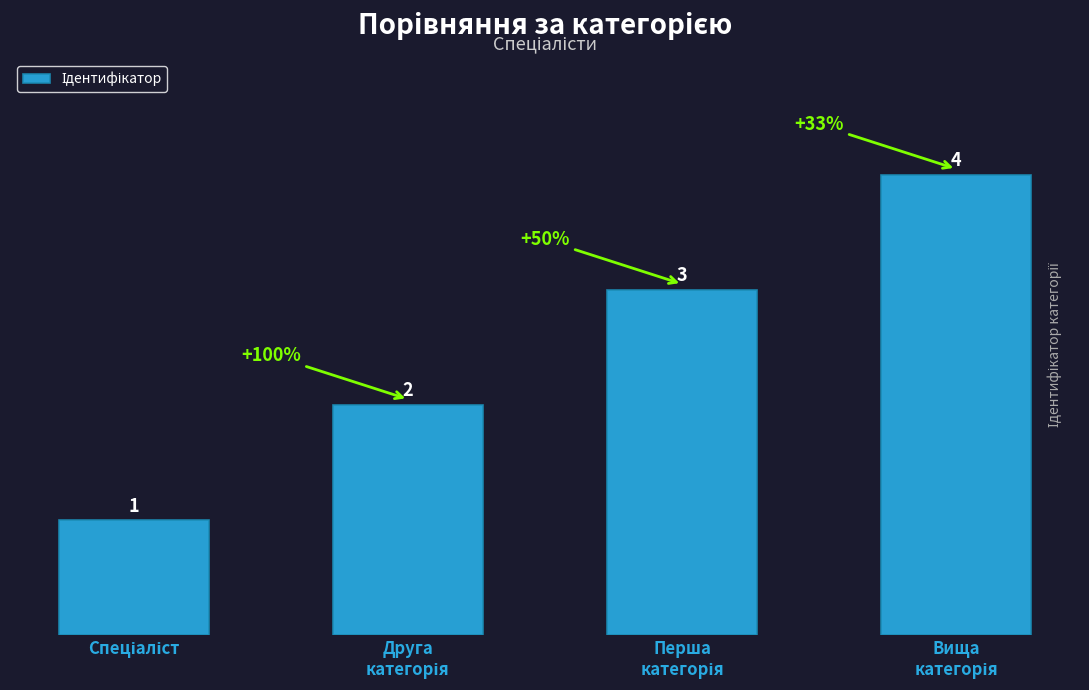

What is the maximum value shown in the chart?

4